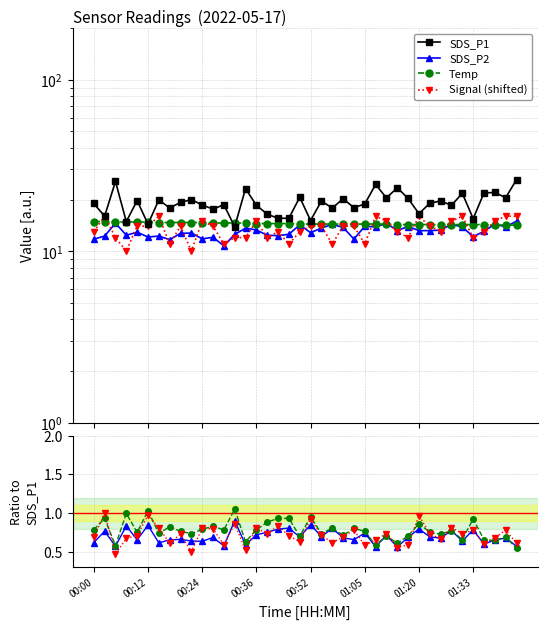

The value of Signal (shifted) at 00:52 is 14.0. True or false?

True